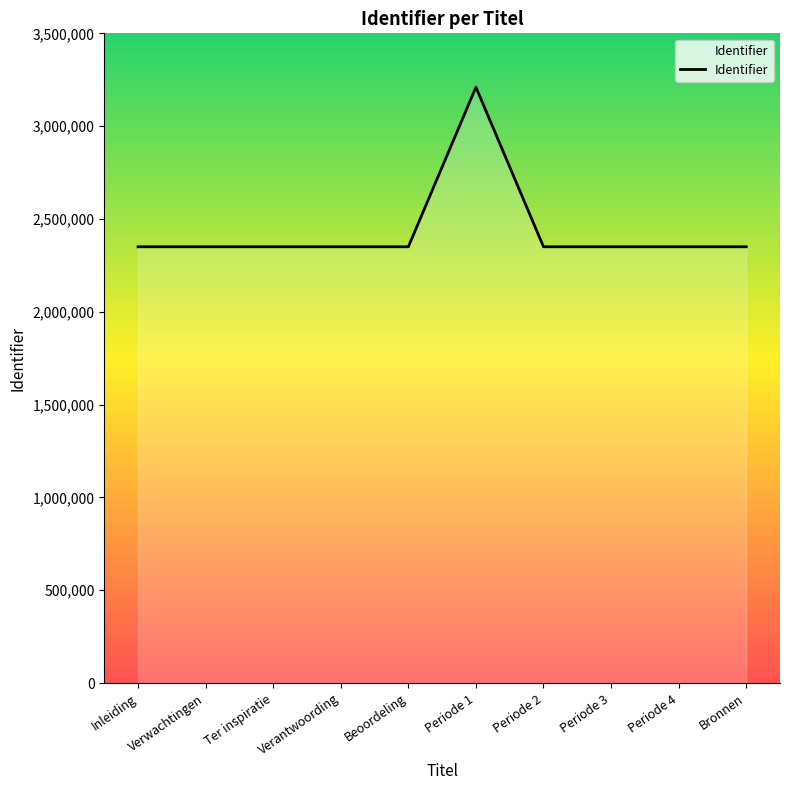

What is the smallest value displayed?

2350250